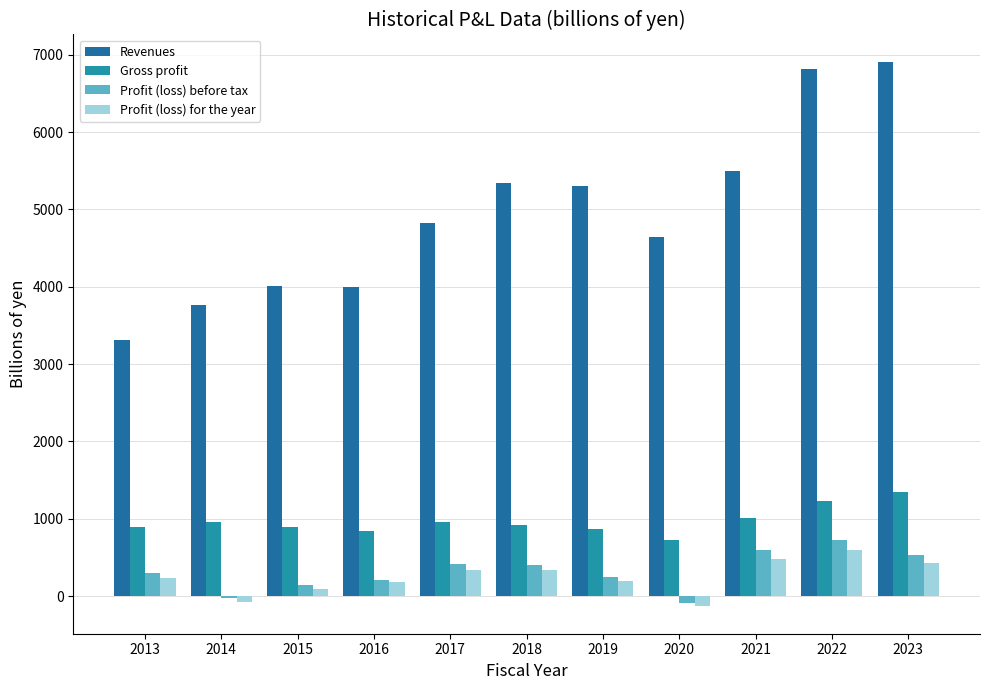

Is it true that Gross profit equals 923.2 at 2018?

True